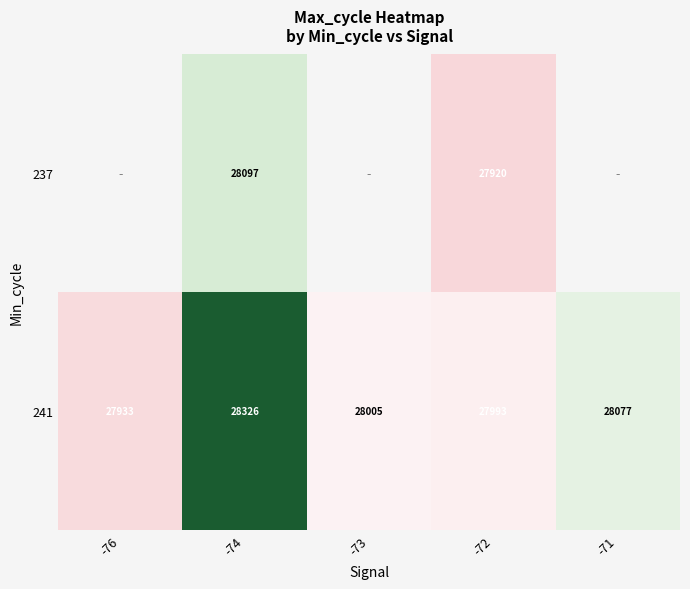

Is it true that 237 equals 28097 at -74?

True